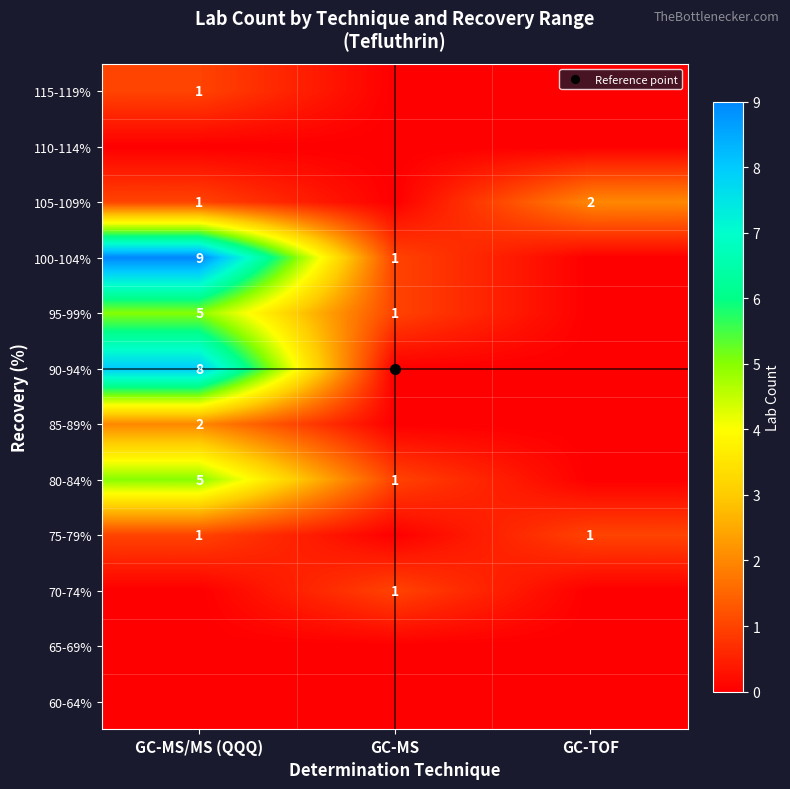

The 90-94% series shows 3 at GC-MS. True or false?

False